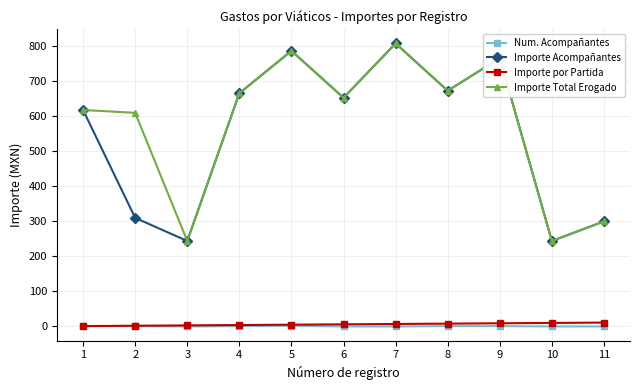

At which label is Importe Total Erogado closest to 526?

2